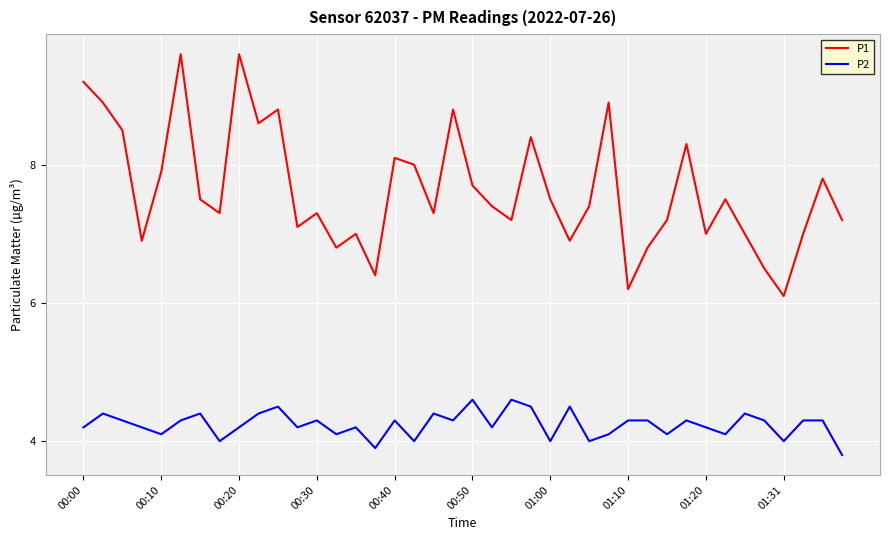

What is the difference between the maximum and minimum values in the P2 series?

0.8